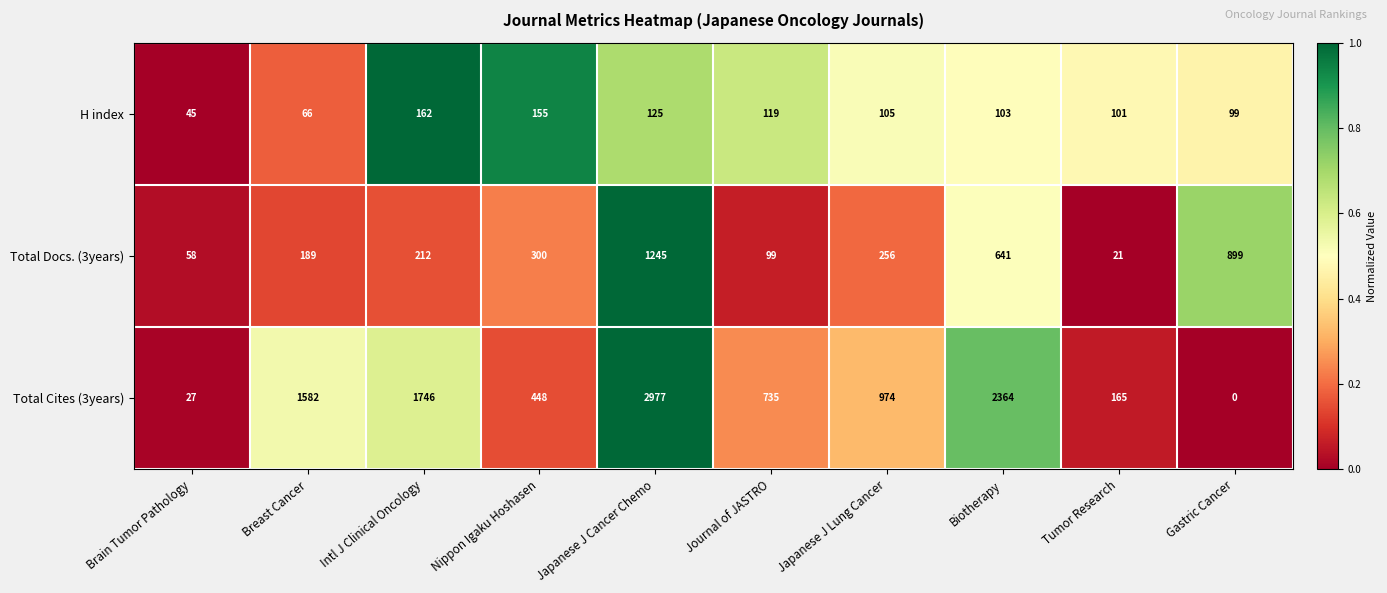

At which category is the sum across all series the highest?

Japanese J Cancer Chemo